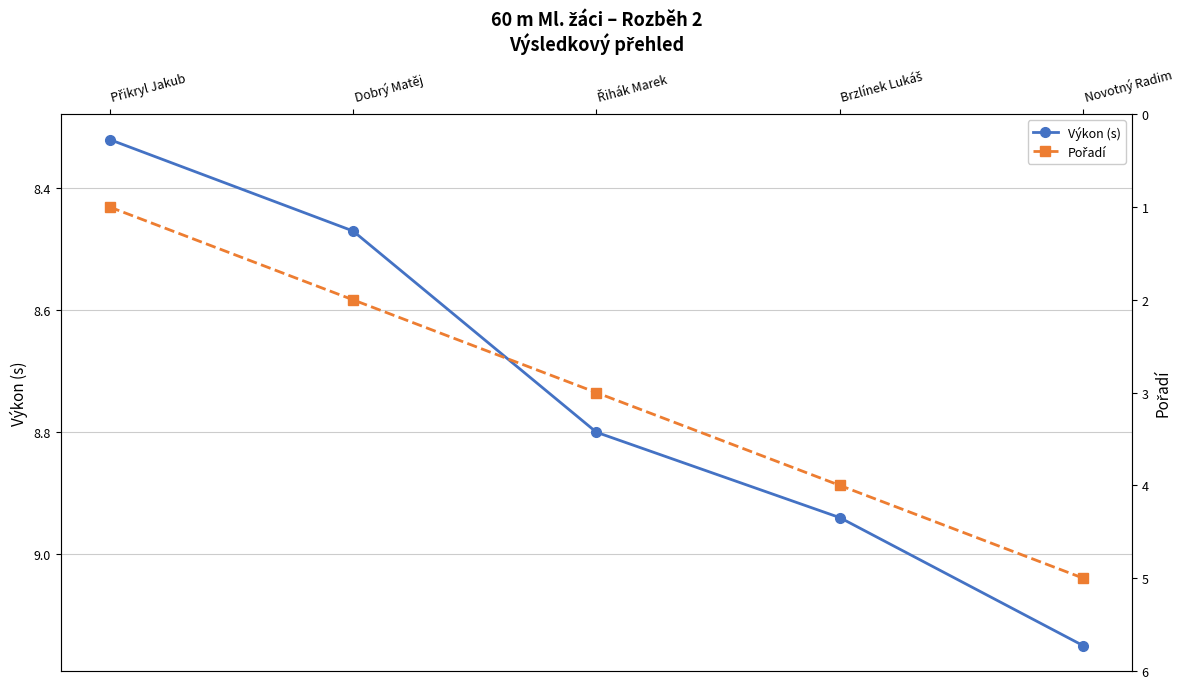

How many lines are shown in the chart?

2